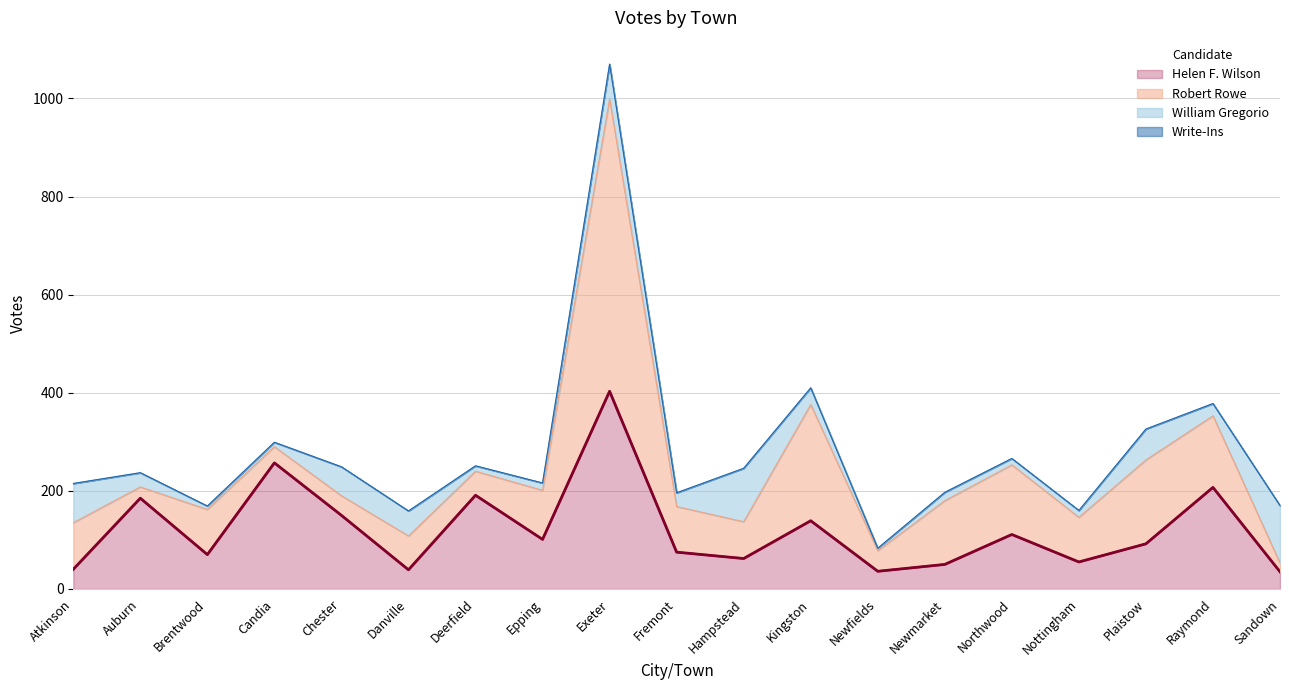

At which label does Helen F. Wilson reach its peak?

Exeter